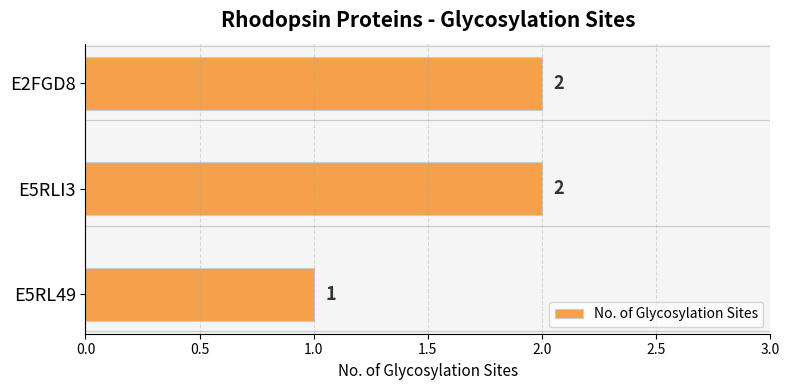

What is the greatest value displayed?

2